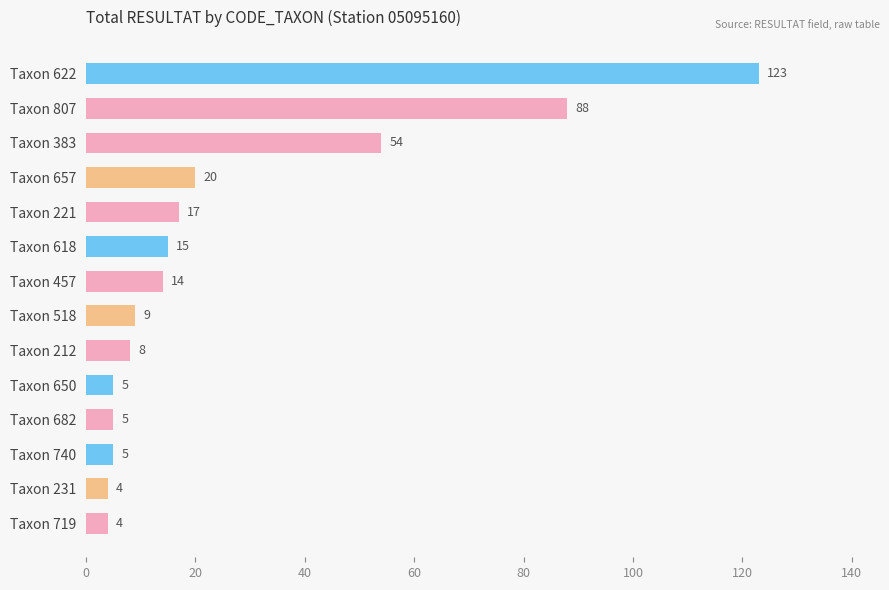

What is the sum of all values?

371